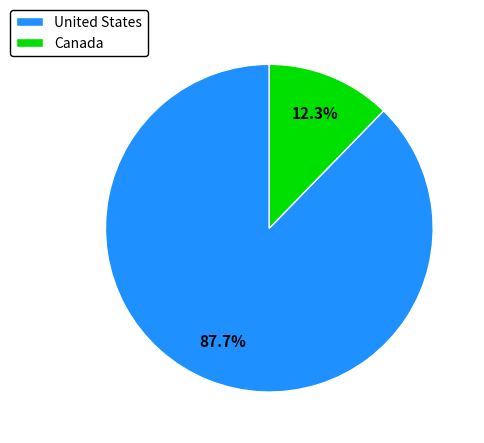

True or false: Canada accounts for 12% of the total.

True